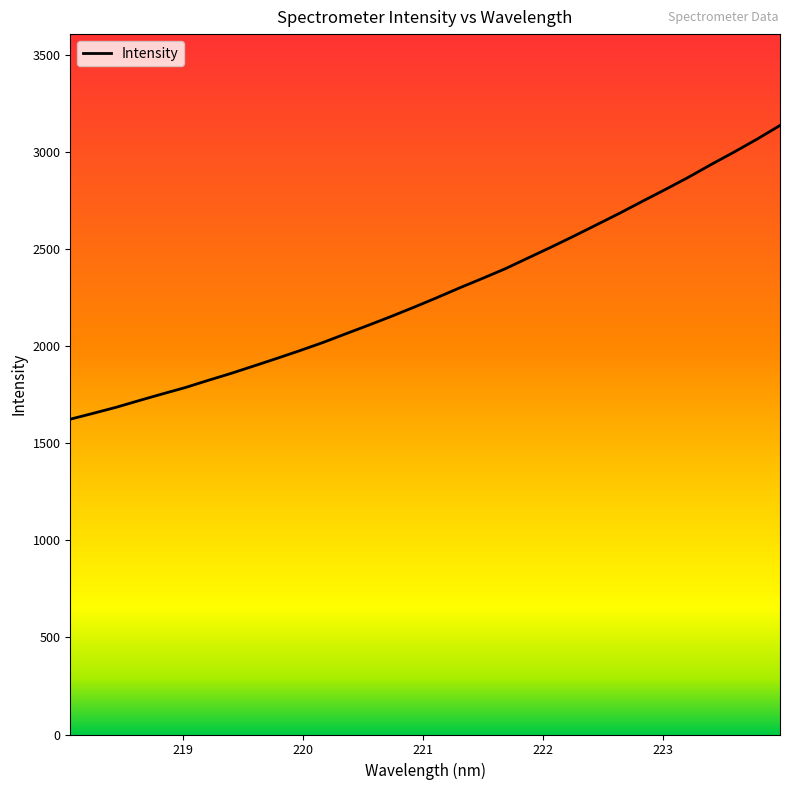

What is the difference between the maximum and minimum values?

1513.1